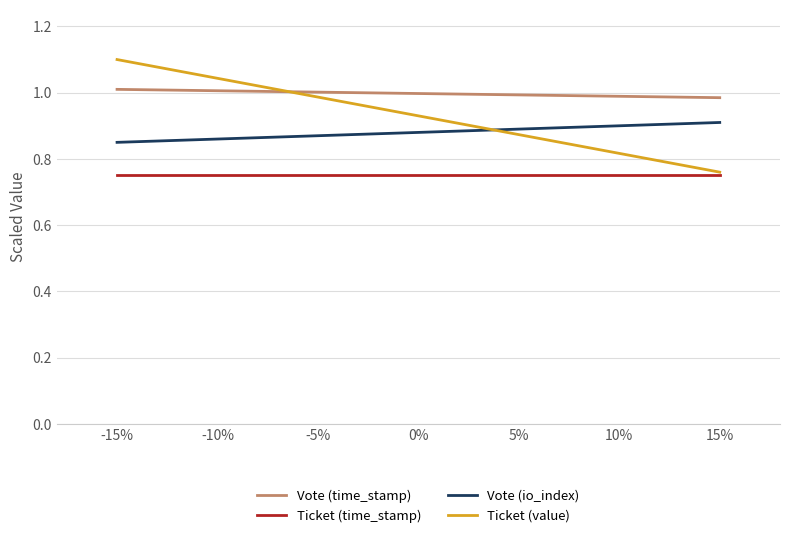

At which label does Ticket (value) reach its peak?

-15%